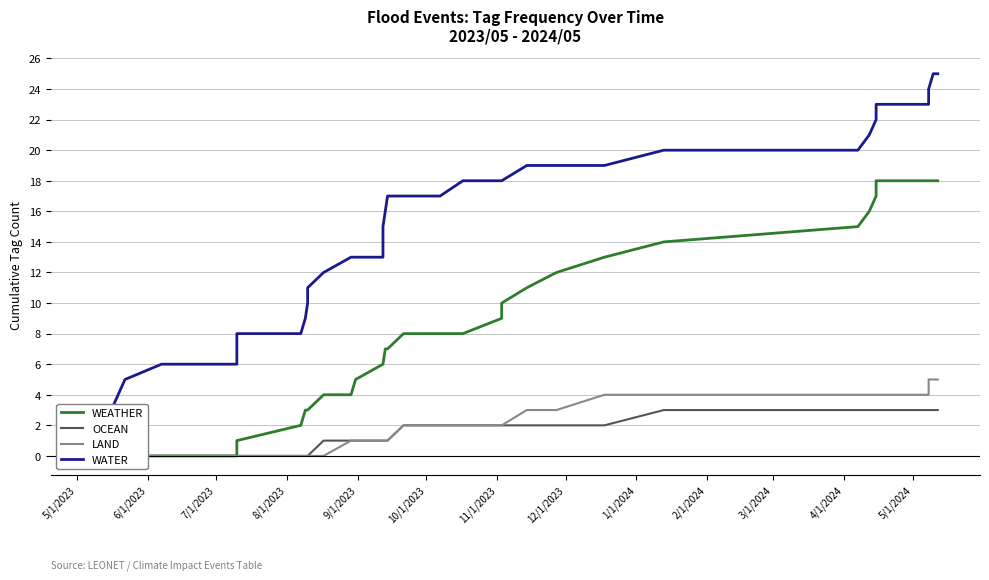

At 11/1/2023, list the series in order from largest to smallest.

WATER, WEATHER, OCEAN, LAND